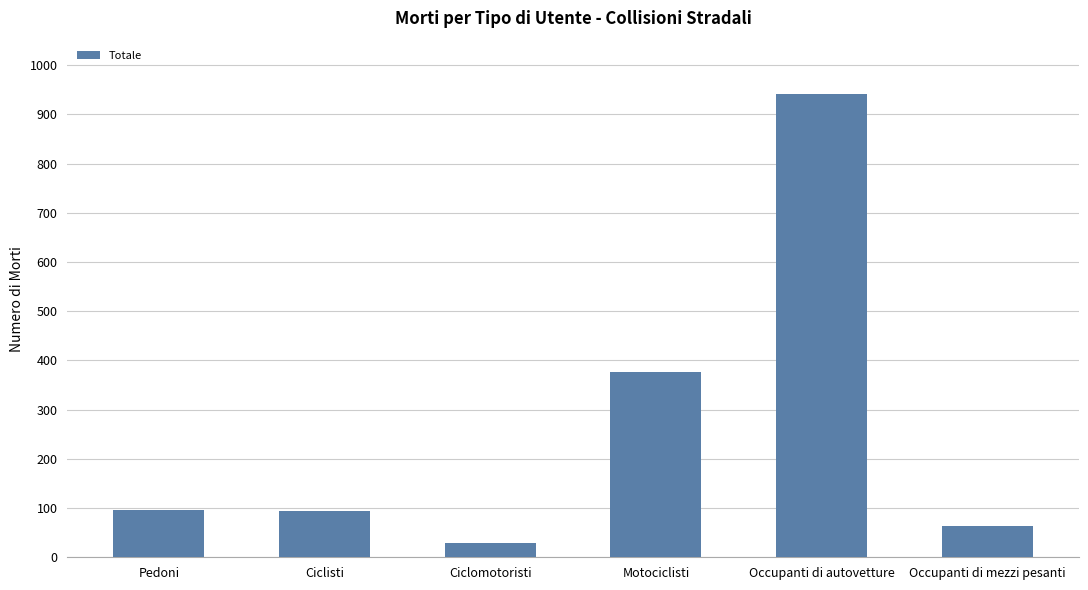

The value at Motociclisti is 114. True or false?

False